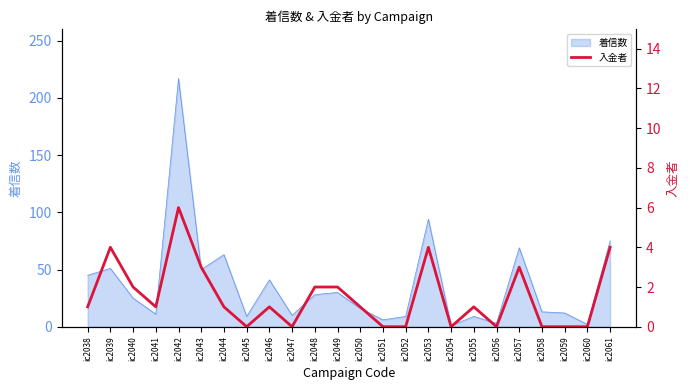

Is it true that 着信数 equals 13 at ic2058?

True